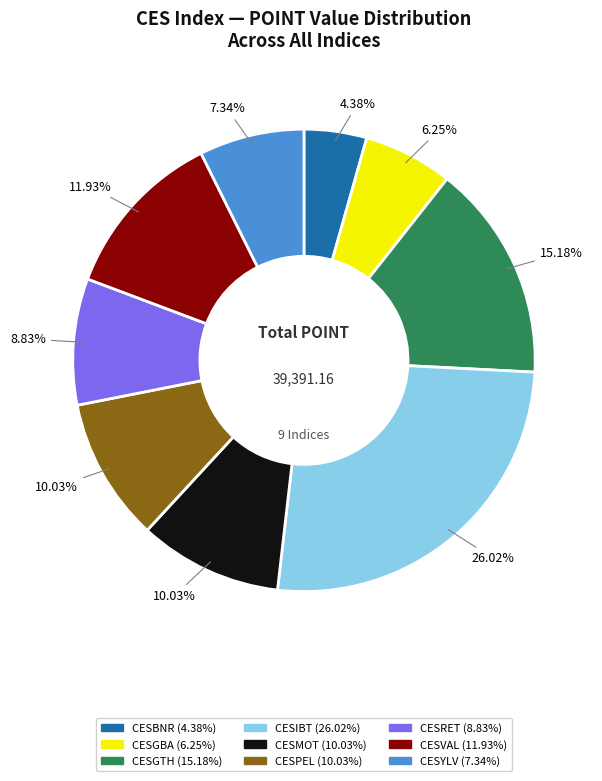

What percentage is the CESRET slice, to the nearest percent?

9%